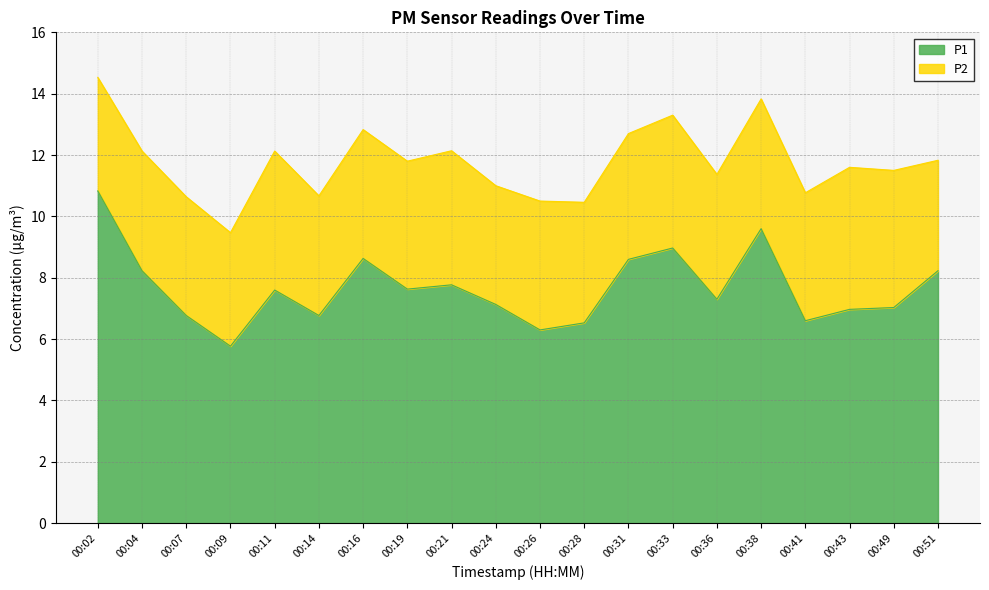

True or false: there are more than 2 points higher than both neighbors.

True